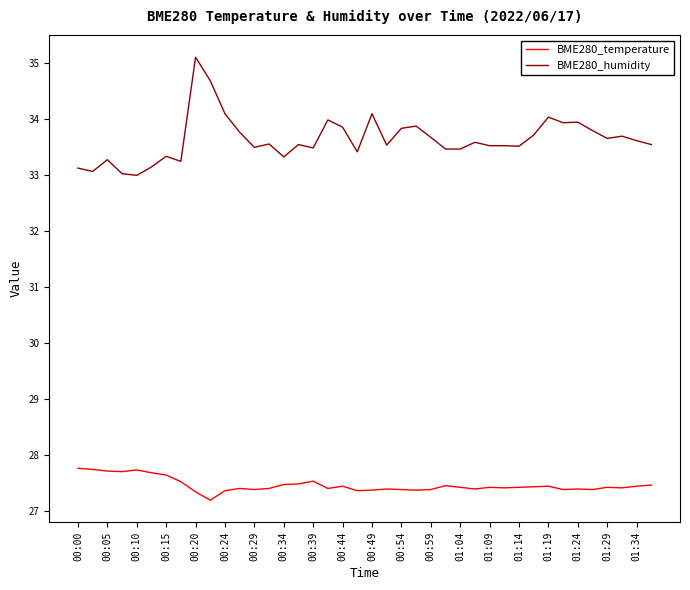

True or false: BME280_humidity and BME280_temperature intersect in this chart.

False